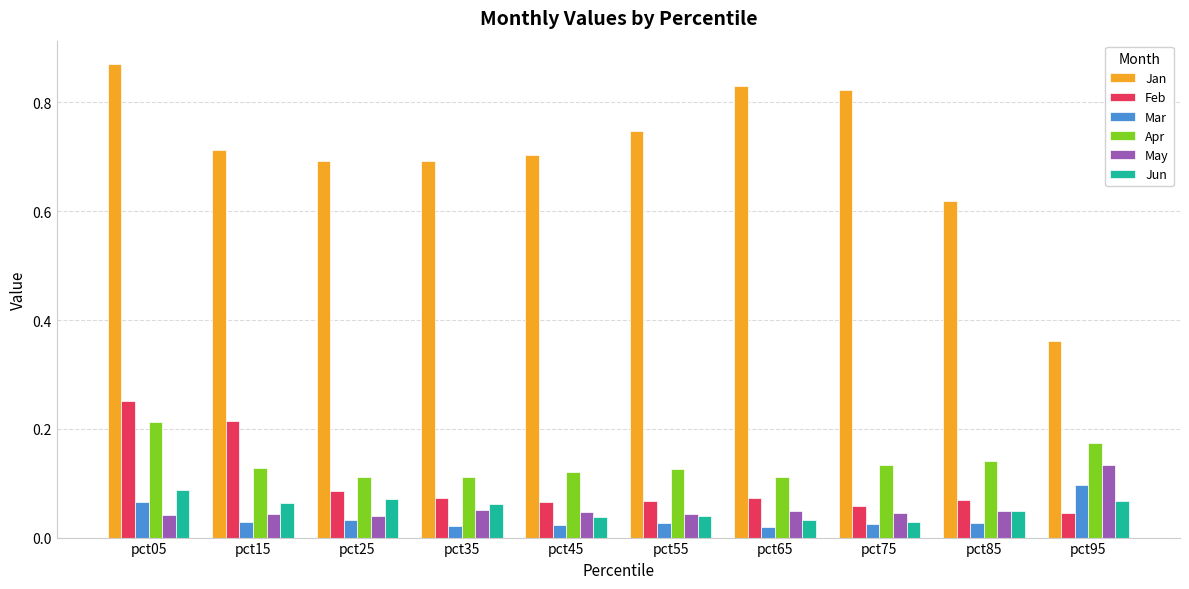

Does the chart contain any negative values?

No